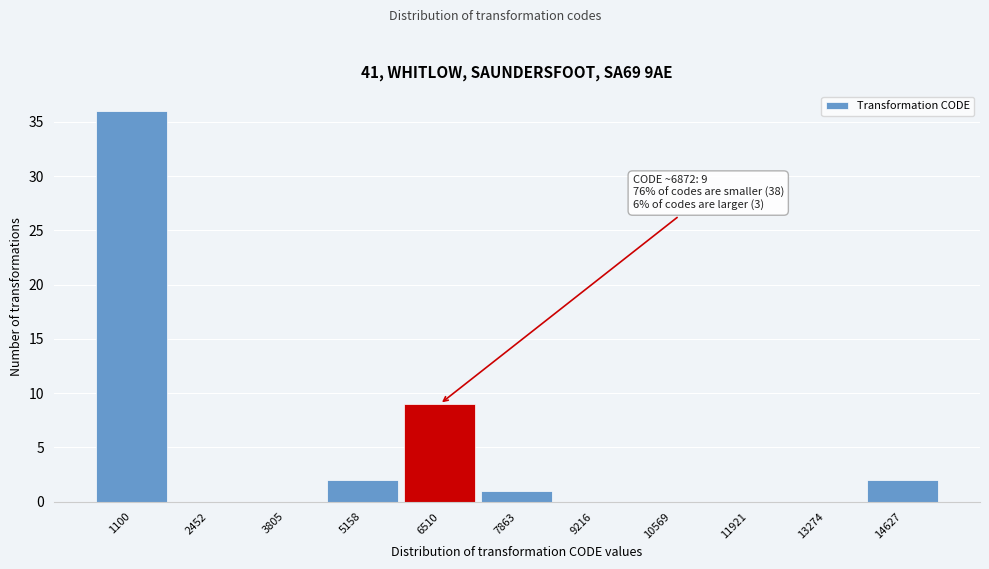

Reading left to right, list all the values displayed in this chart.

1100=36	2452=0	3805=0	5158=2	6510=9	7863=1	9216=0	10569=0	11921=0	13274=0	14627=2